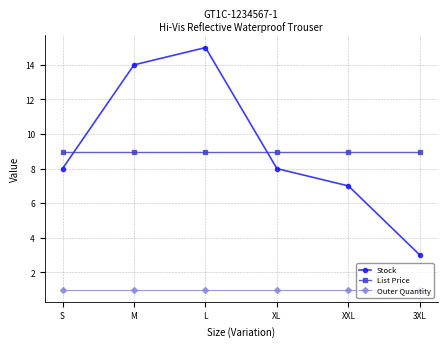

What are all the series names shown in the legend?

Stock, List Price, Outer Quantity